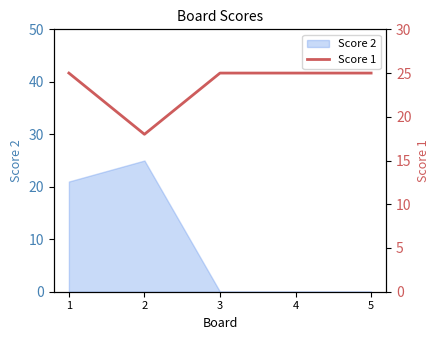

The Score 2 series shows 17 at 5. True or false?

False